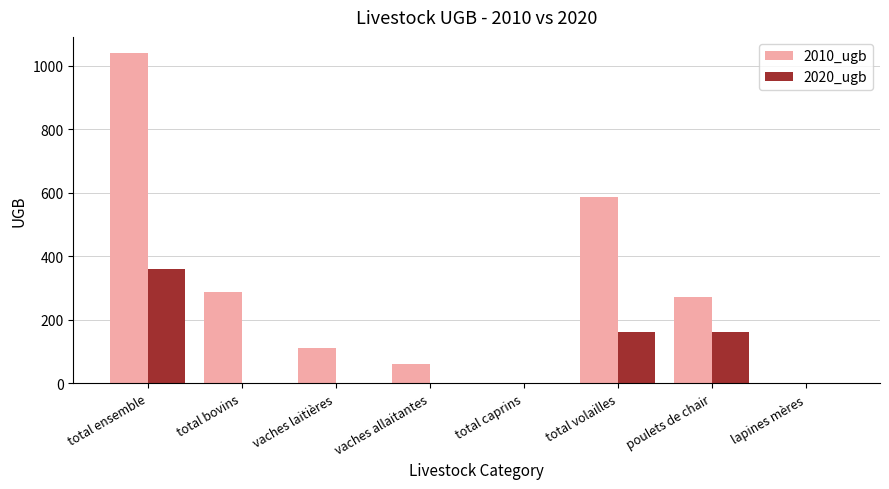

What is the sum of all 2010_ugb values?

2359.0